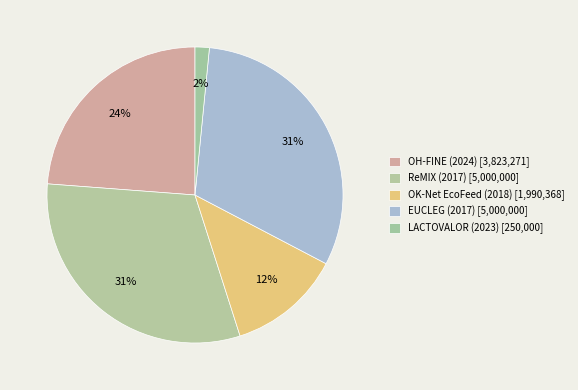

Which slice is the smallest?

LACTOVALOR (2023)